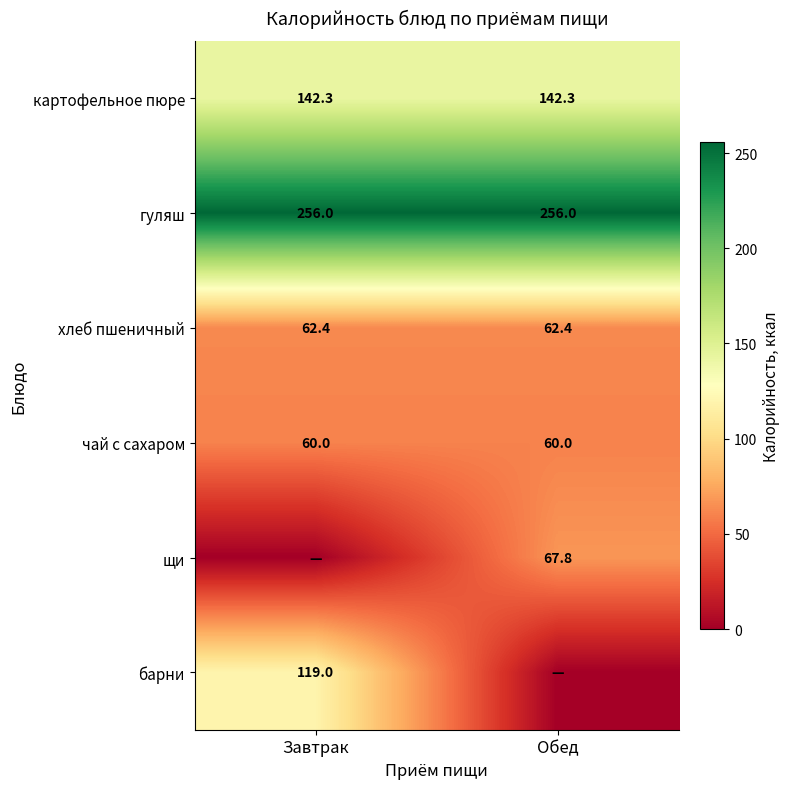

What is the sum of all хлеб пшеничный values?

124.8